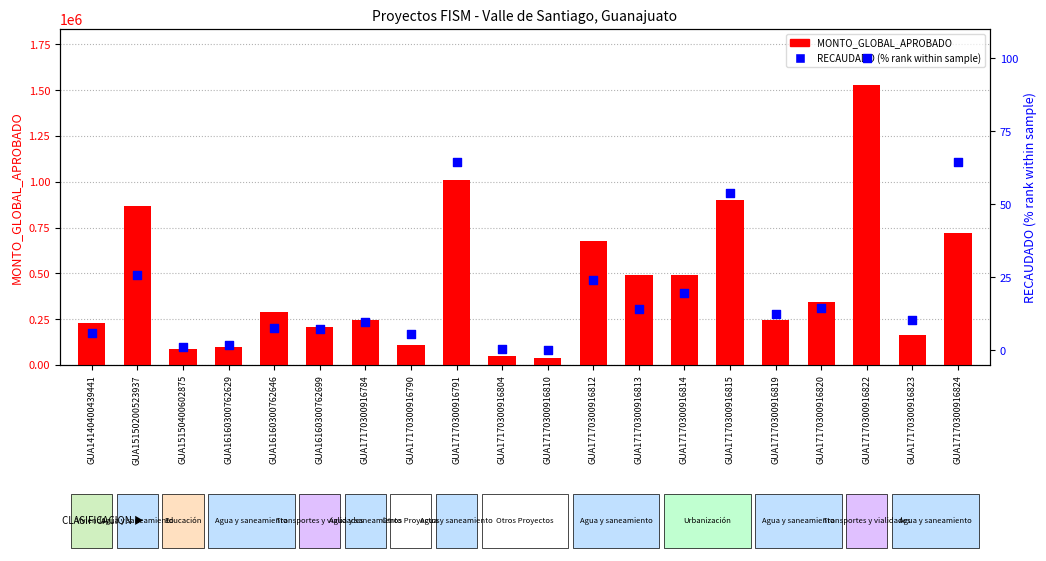

Which series has the largest Y range (max minus min)?

MONTO_GLOBAL_APROBADO